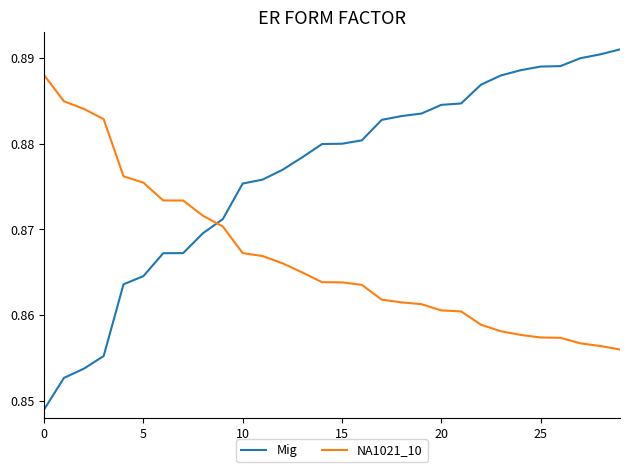

How many lines are shown in the chart?

2